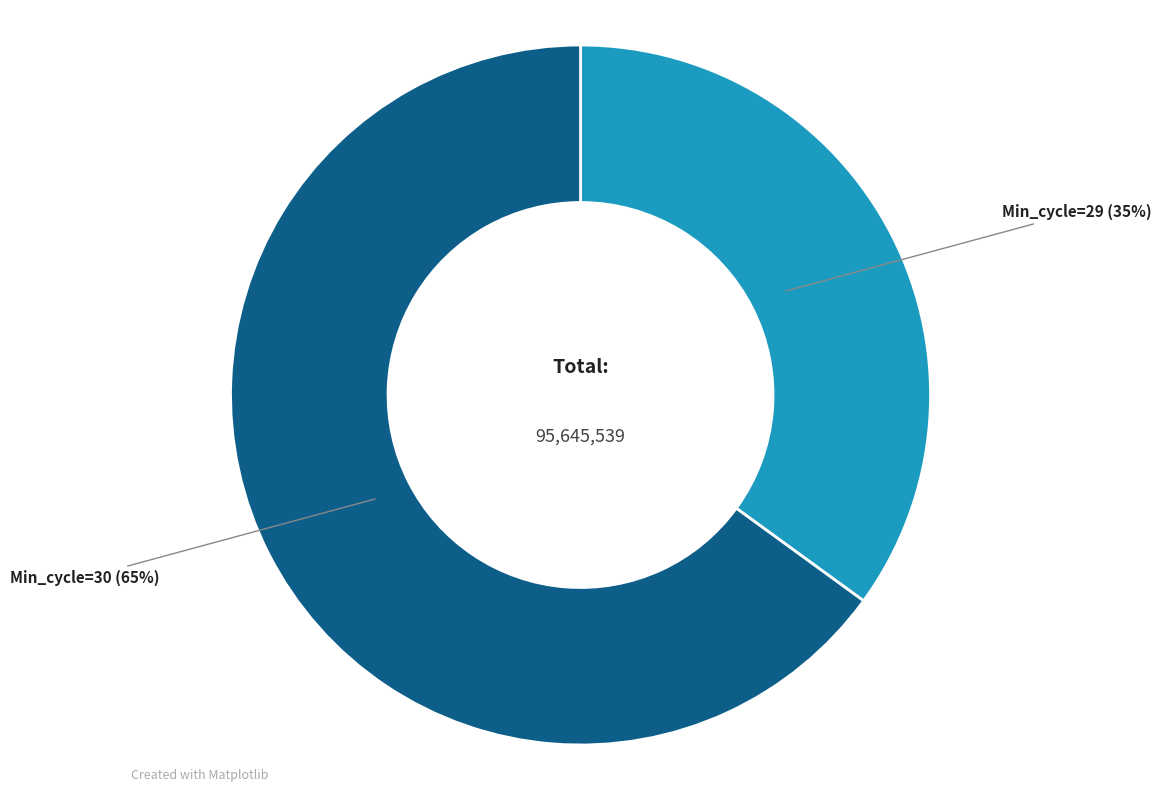

Is there any slice that represents more than half of the pie?

Yes